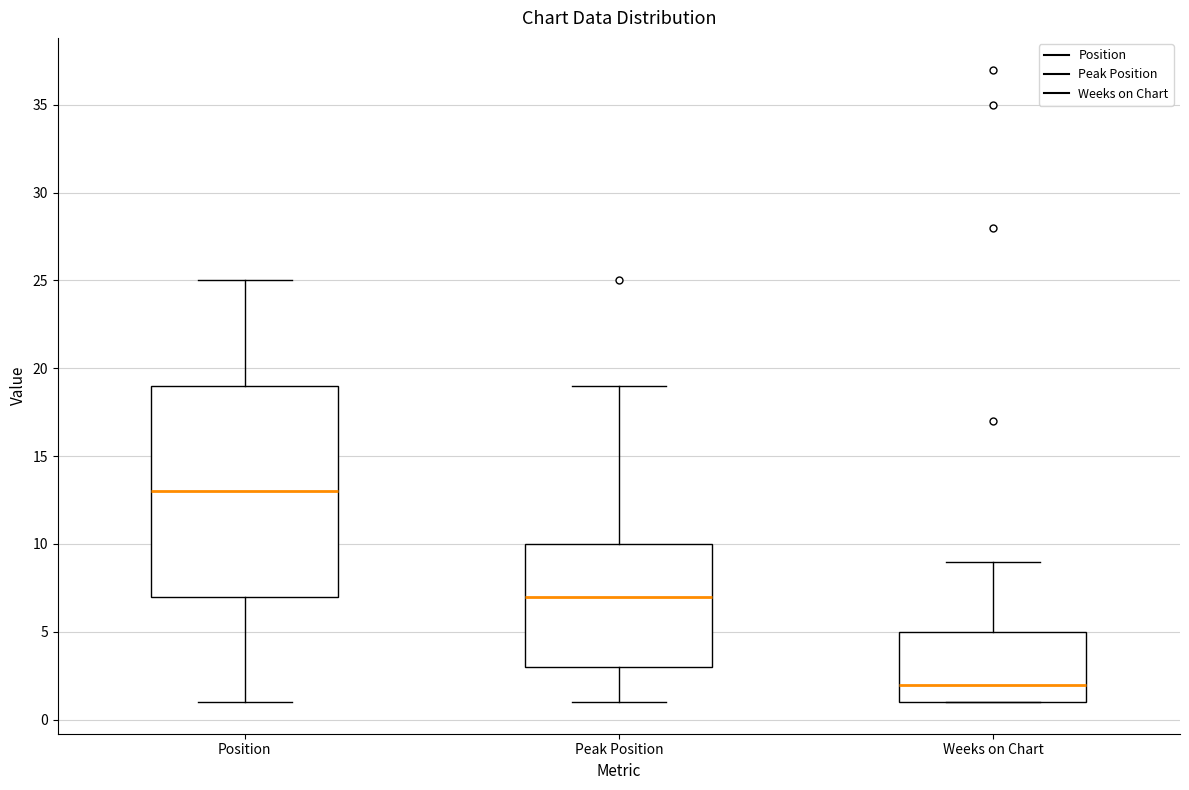

Which box's median line is the highest?

Position